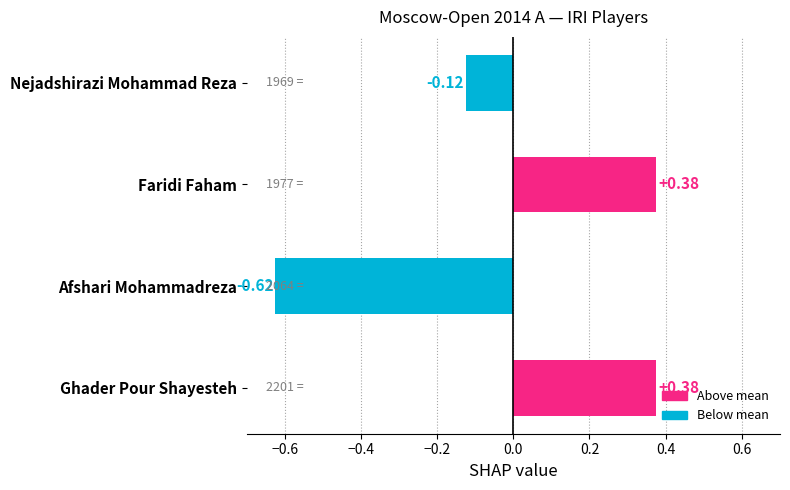

What is the difference between the values at Afshari Mohammadreza and Nejadshirazi Mohammad Reza?

0.5